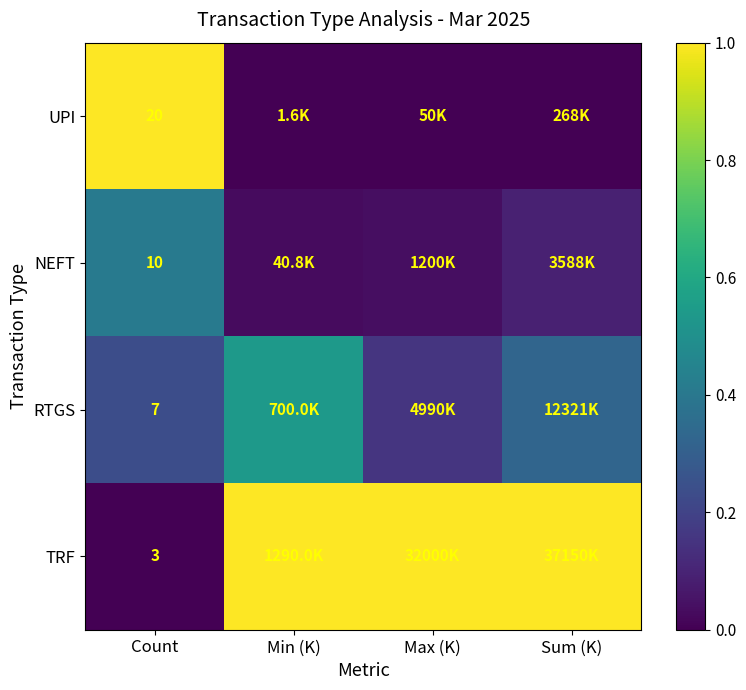

At Count, list the series in order from largest to smallest.

UPI, NEFT, RTGS, TRF